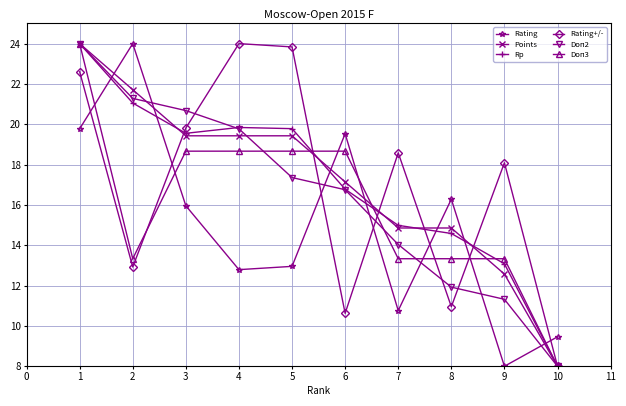

What is the spread (max minus min) of values at 10?

1.5